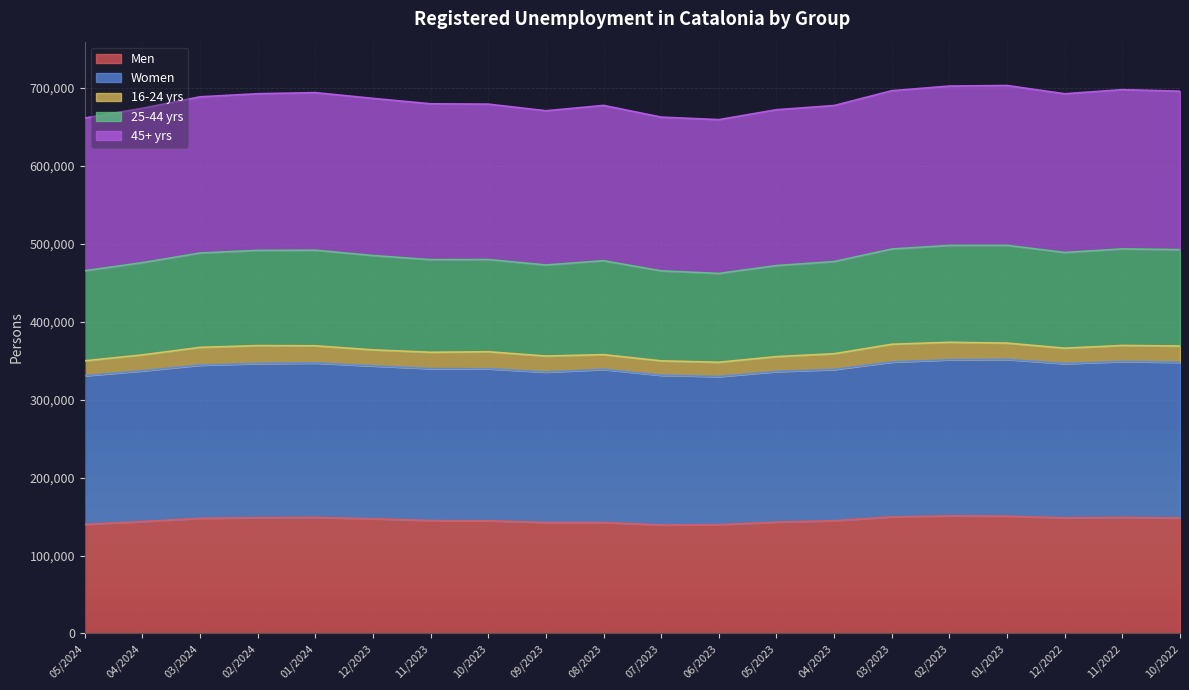

What is the minimum value for Men?

139149